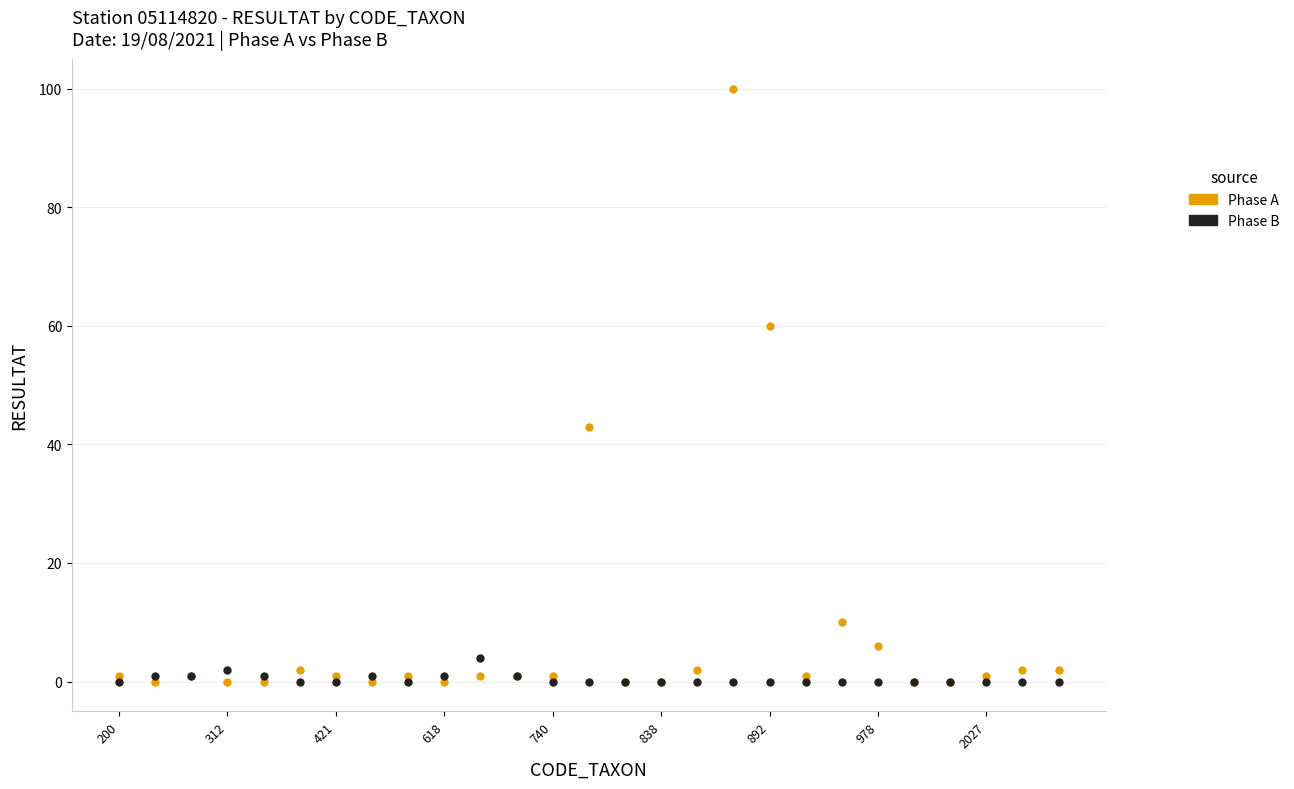

Rank the series by their maximum value, from lowest to highest.

Phase B, Phase A